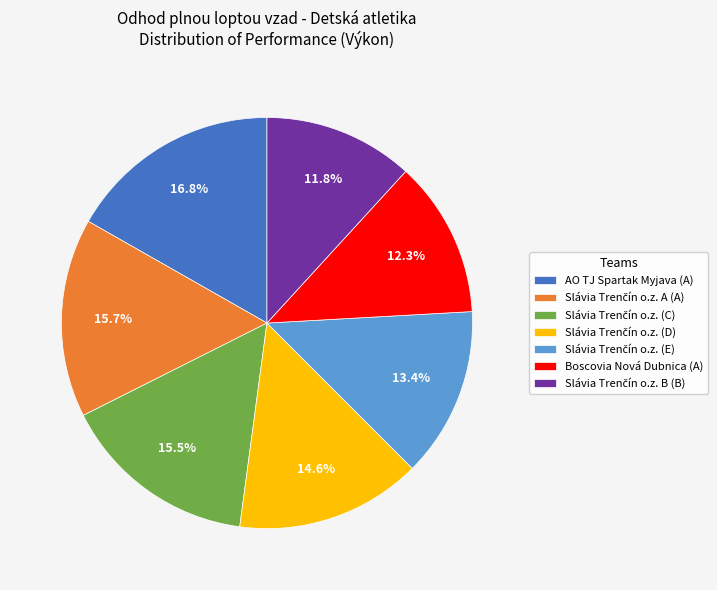

Is there any slice that represents more than half of the pie?

No